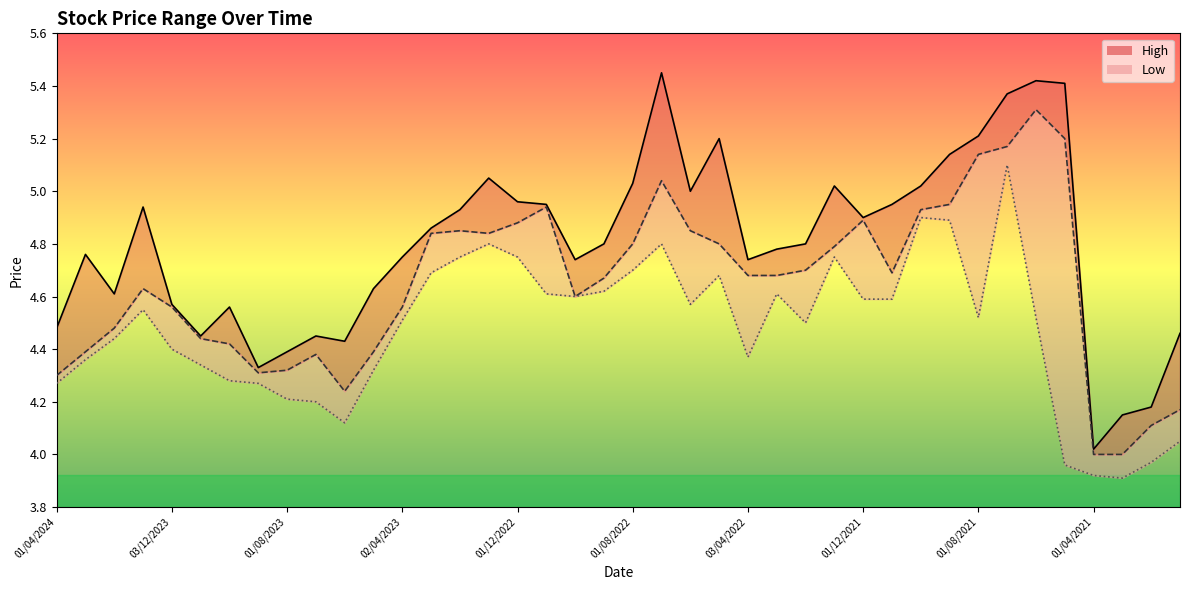

At which category does Low reach its first local valley?

04/06/2023